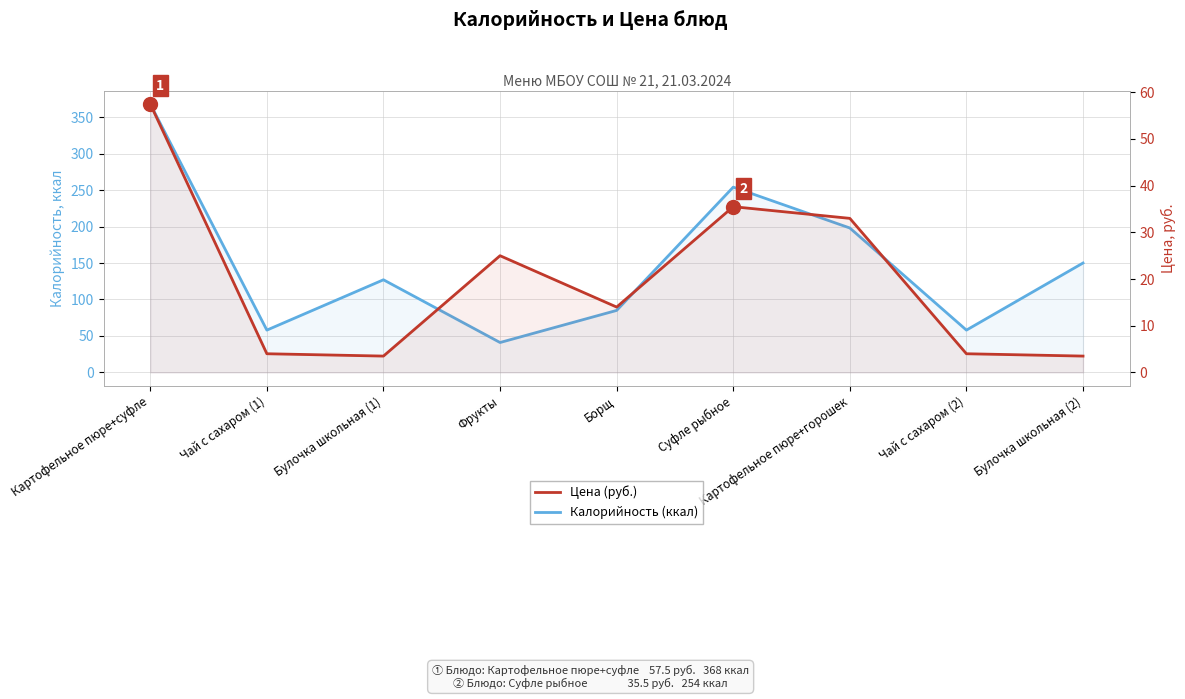

Is it true that Калорийность (ккал) equals 368.0 at Картофельное пюре+суфле?

True